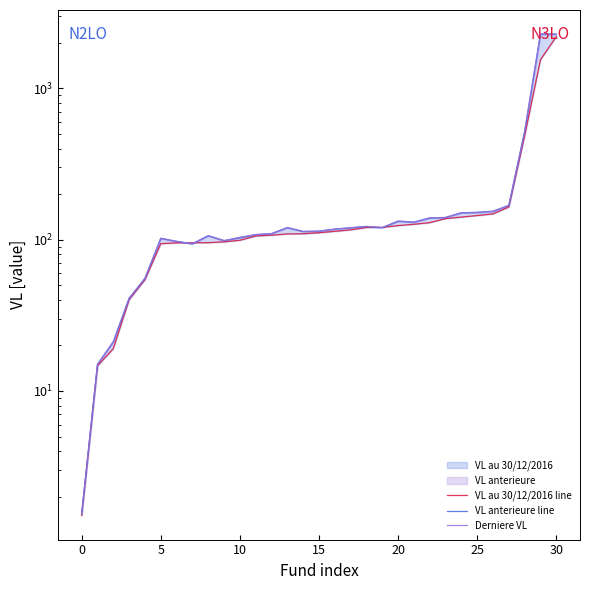

Rank the series by their maximum value, from highest to lowest.

VL anterieure line, Derniere VL, VL au 30/12/2016 line